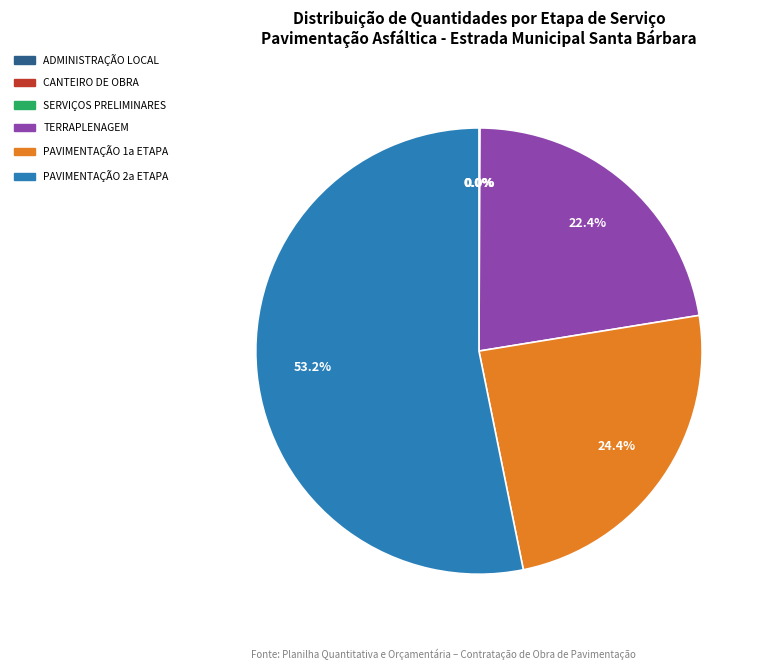

Is it true that TERRAPLENAGEM is 17% of the pie?

False